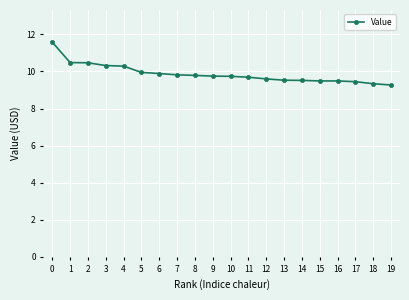

What is the maximum value shown in the chart?

11.6